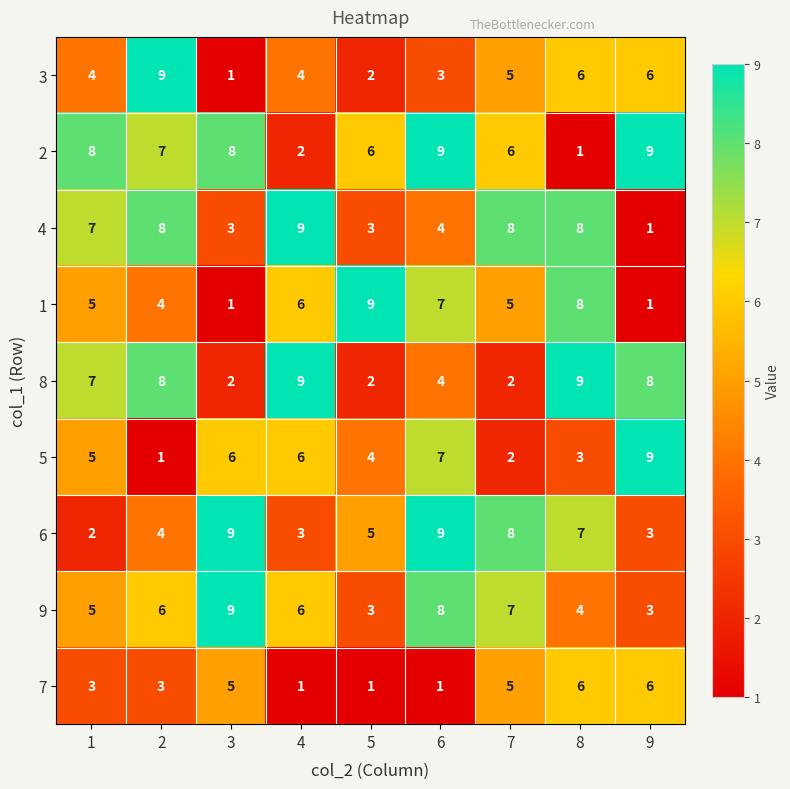

Between 8 and 9, which series saw the biggest shift?

2